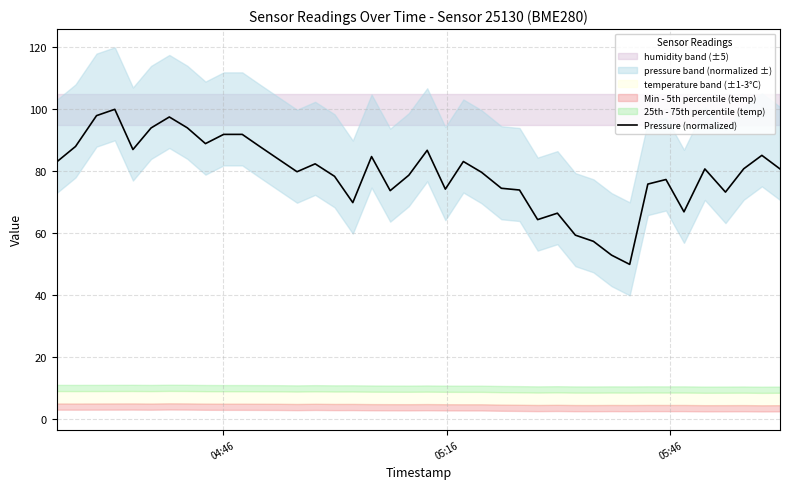

What is the highest value of the Pressure (normalized) series?

100.0